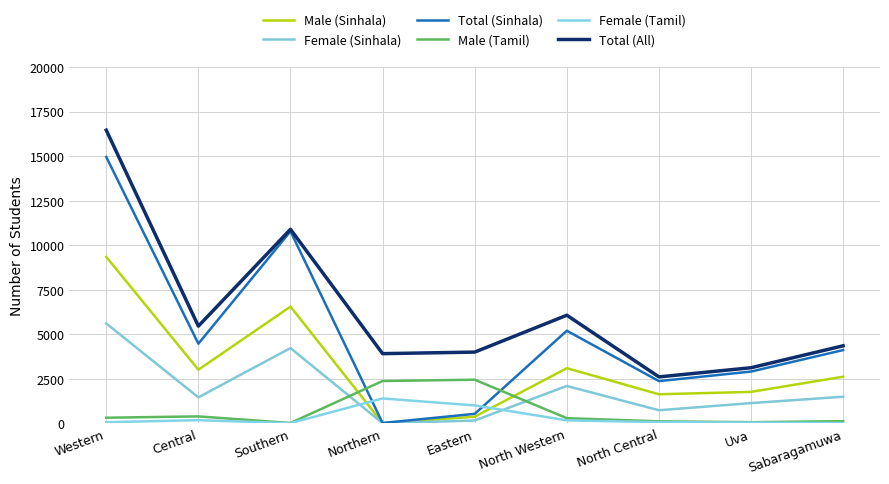

Rank the series at Southern from lowest to highest value.

Female (Tamil), Male (Tamil), Female (Sinhala), Male (Sinhala), Total (Sinhala), Total (All)